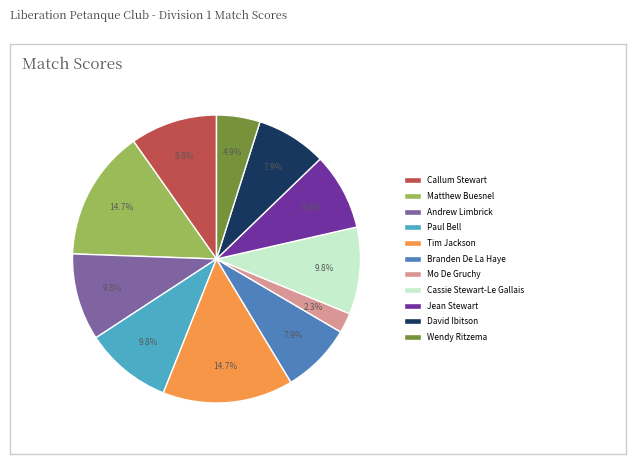

Is it true that Jean Stewart is 3% of the pie?

False